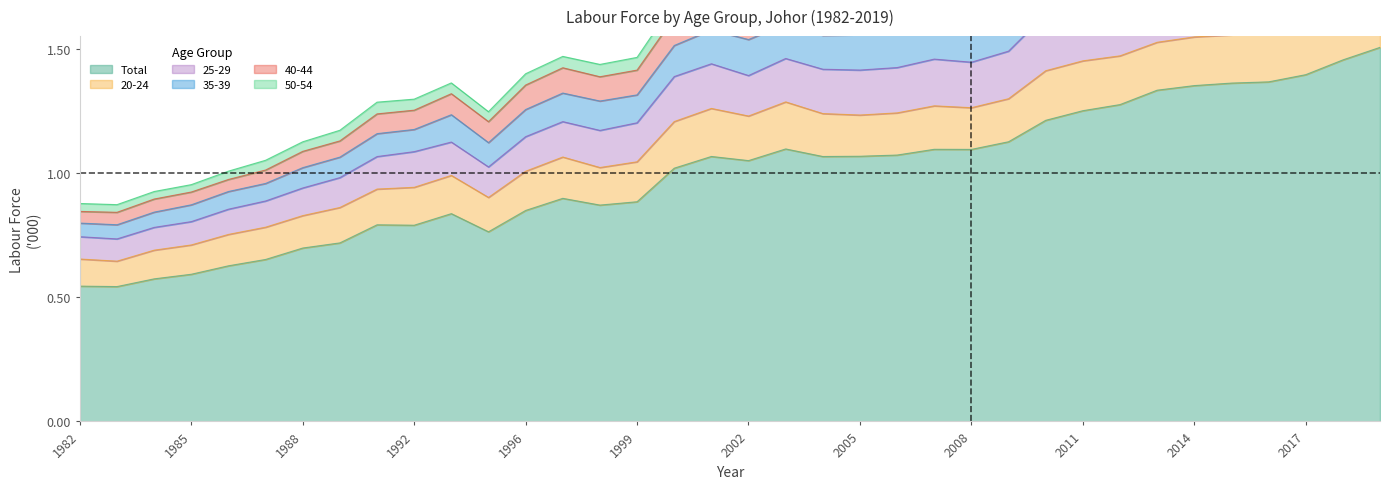

Is it true that 35-39 equals 1.8 at 2009?

True